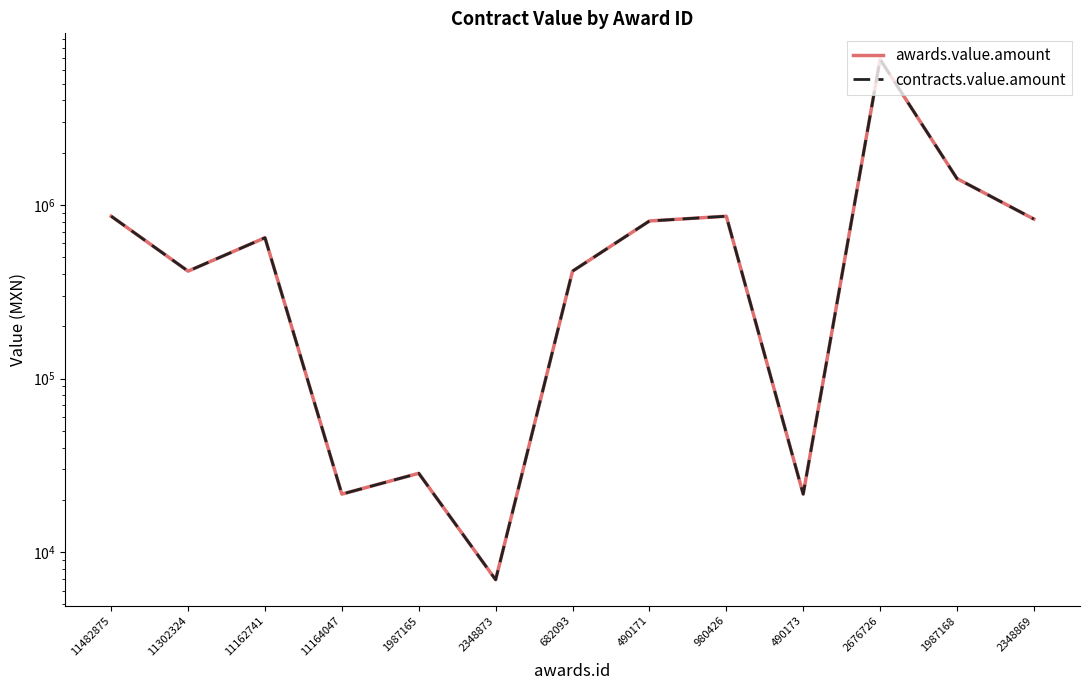

What is the value of the awards.value.amount point at the 7th from the left?

415512.0